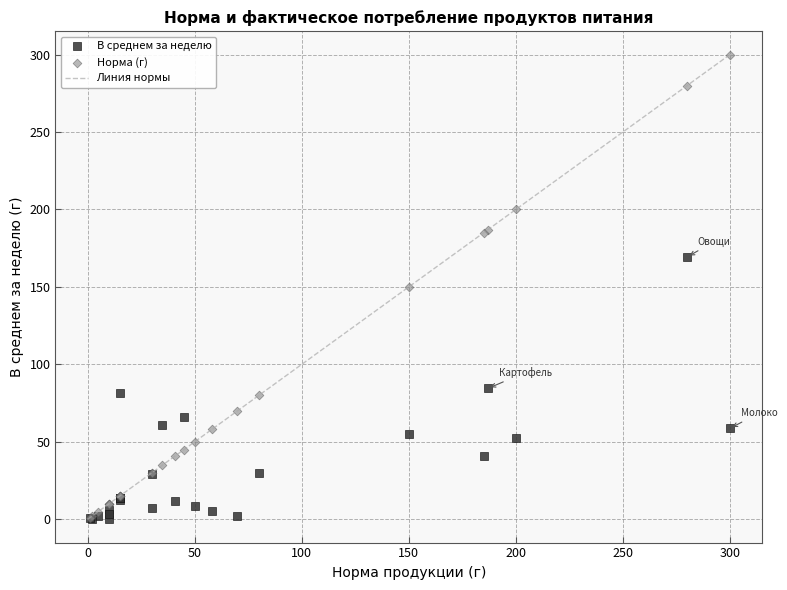

Which series has the largest Y range (max minus min)?

Норма (г)